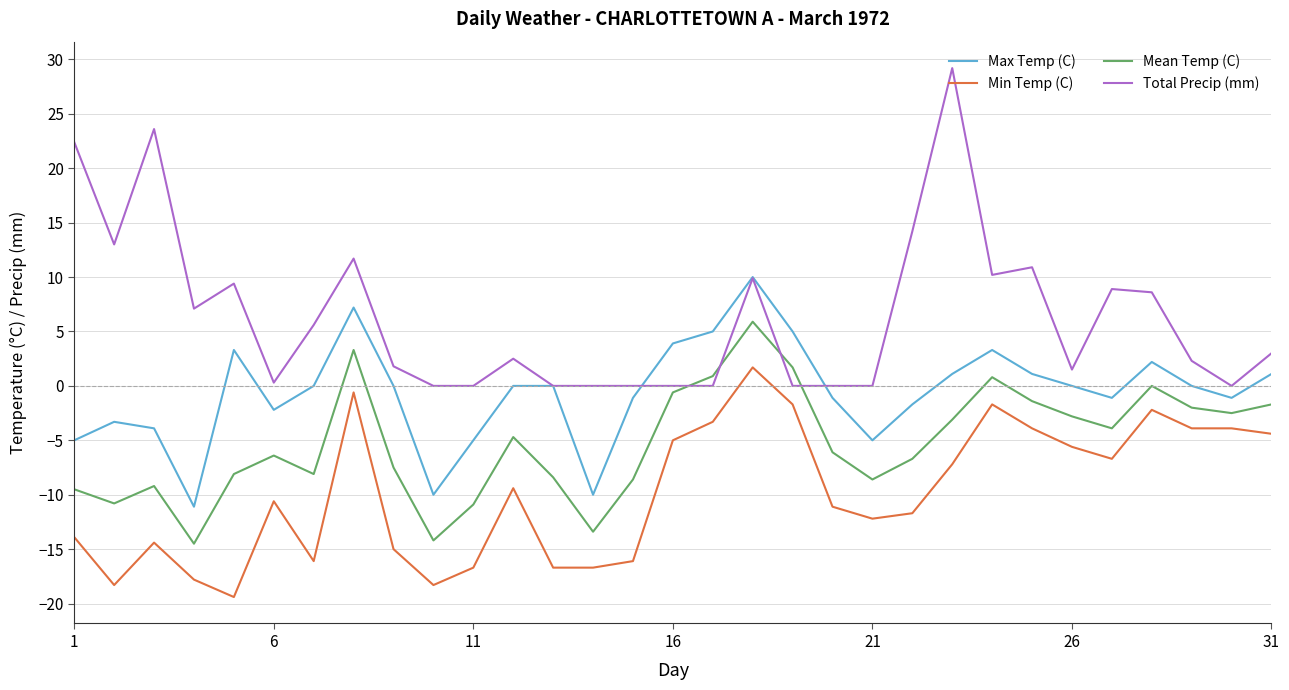

What is the lowest value of the Mean Temp (C) series?

-14.5